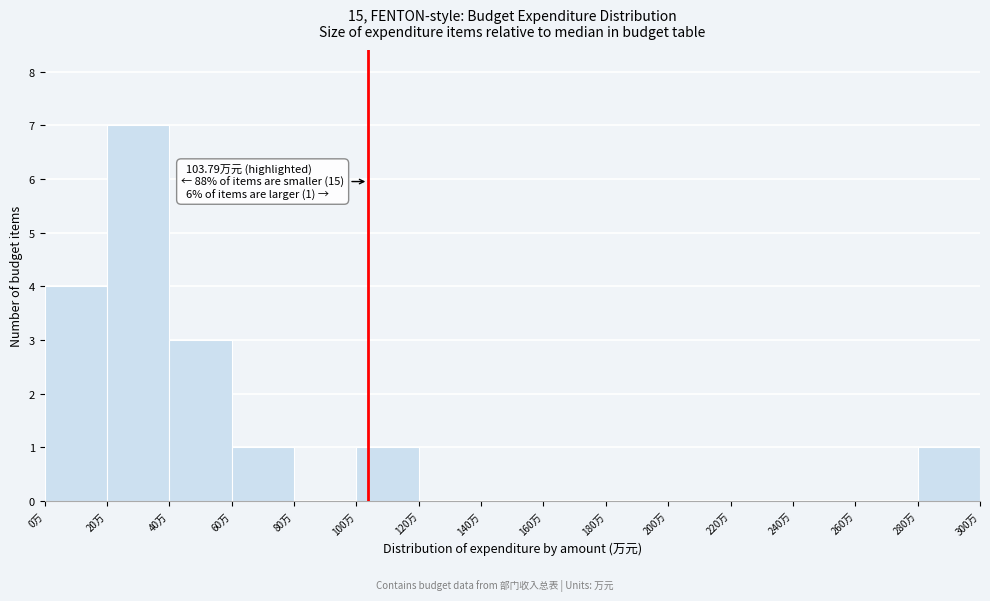

Which range on the x-axis has the tallest bar?

20 to 40